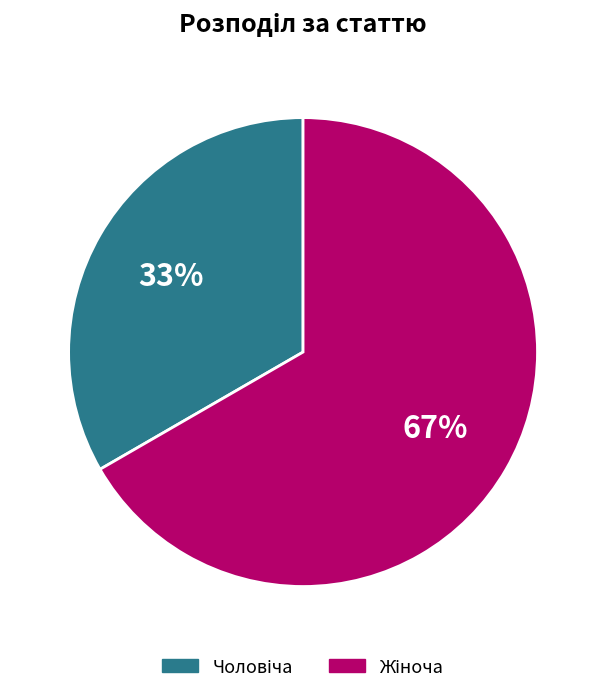

How many segments does this pie chart have?

2